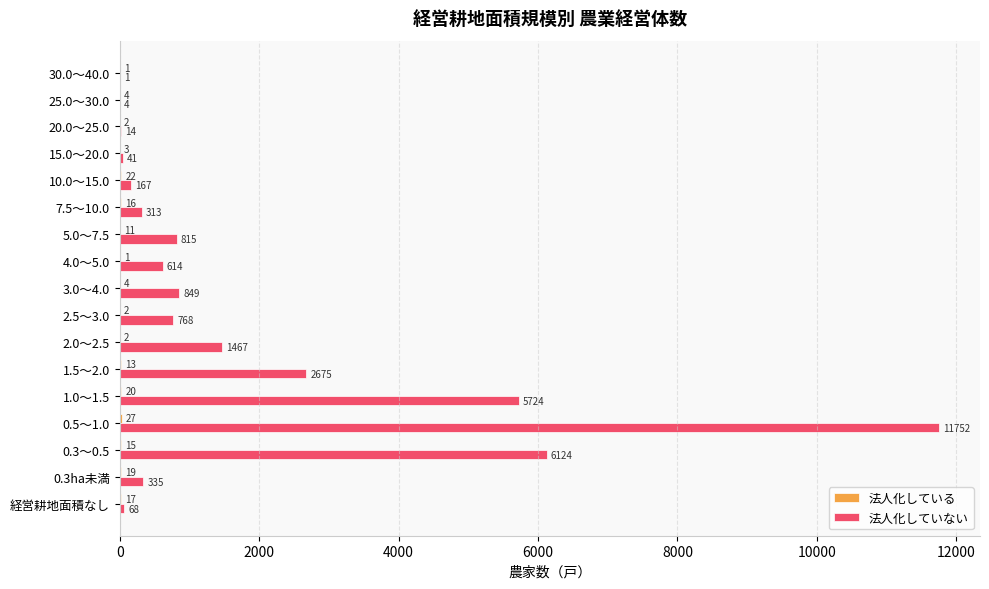

Which series changed the most between 0.5～1.0 and 4.0～5.0?

法人化していない